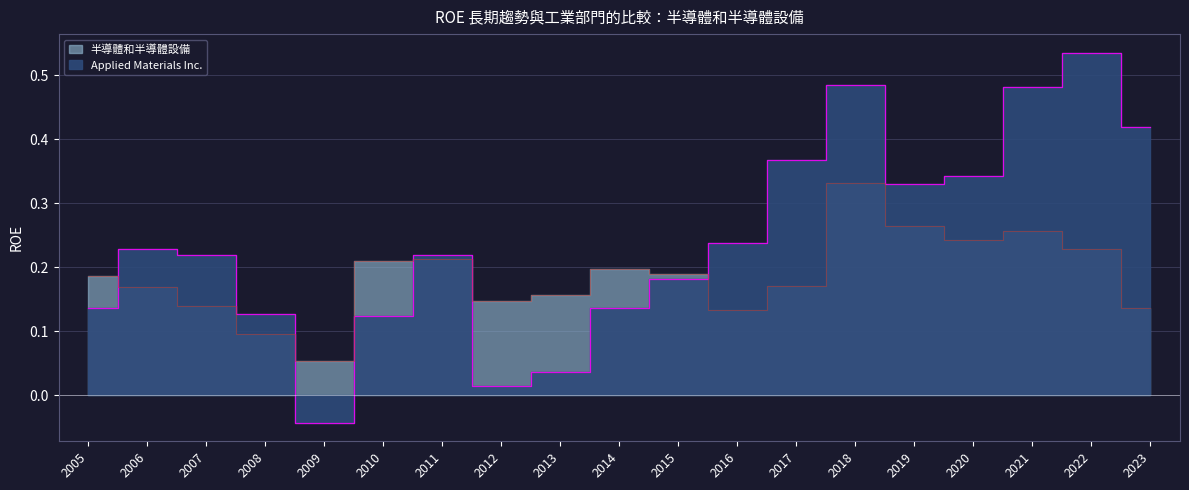

Which category has the lowest value in the Applied Materials Inc. series?

2009